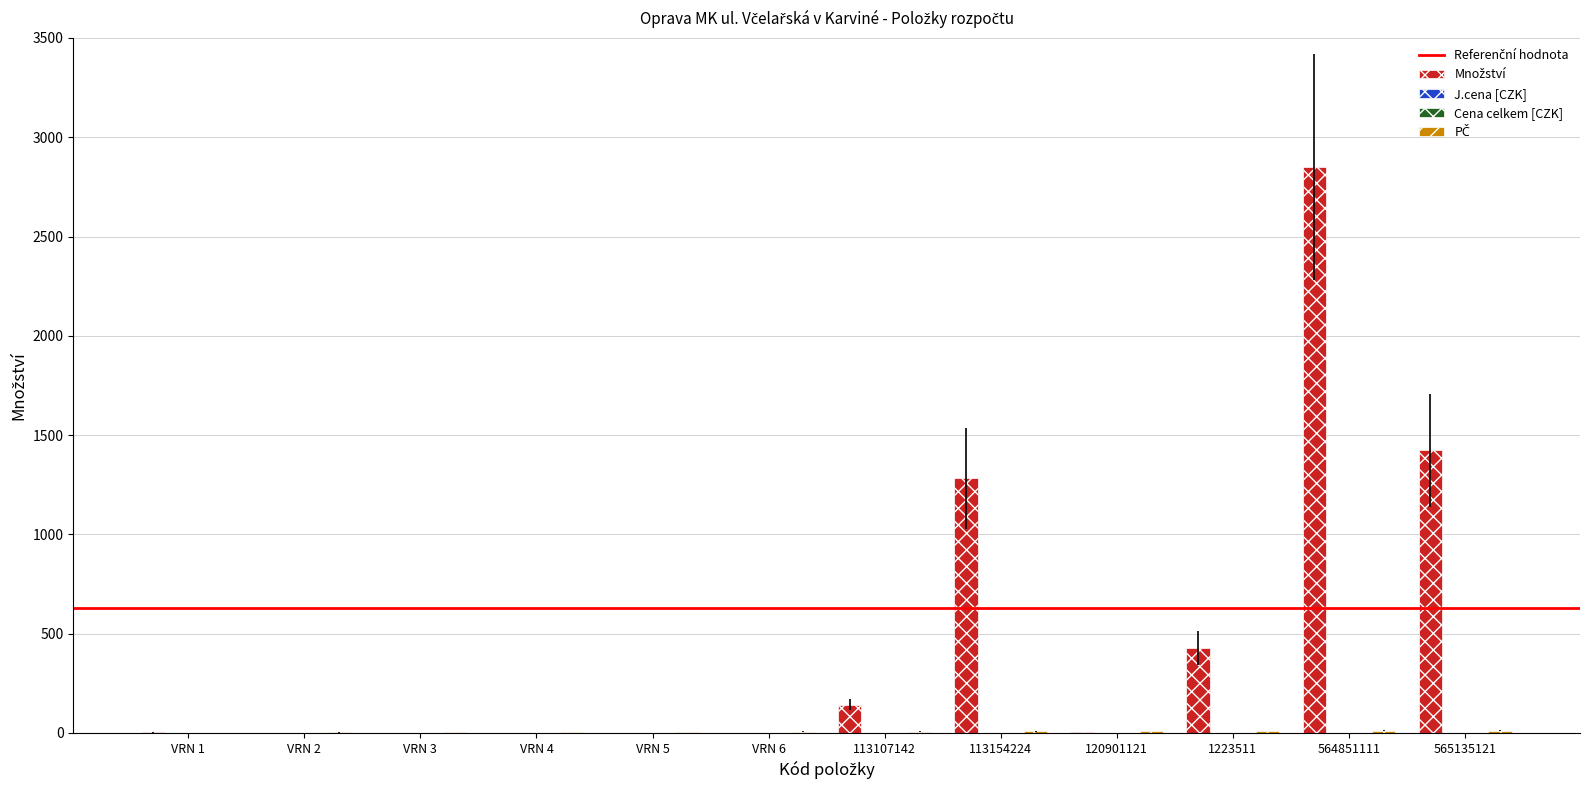

At which label is Množství closest to 1424?

565135121